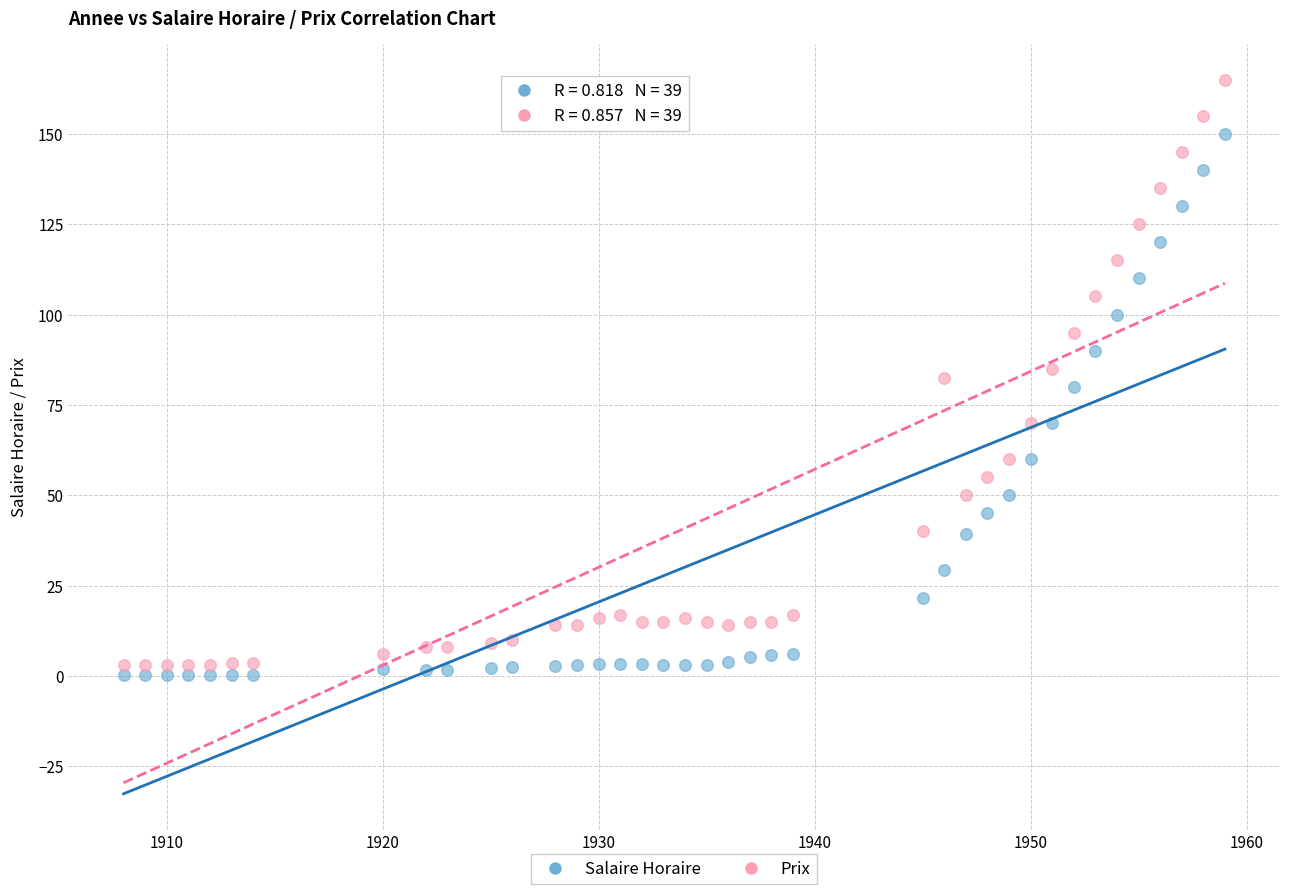

What are all the series names shown in the legend?

Salaire Horaire, Prix